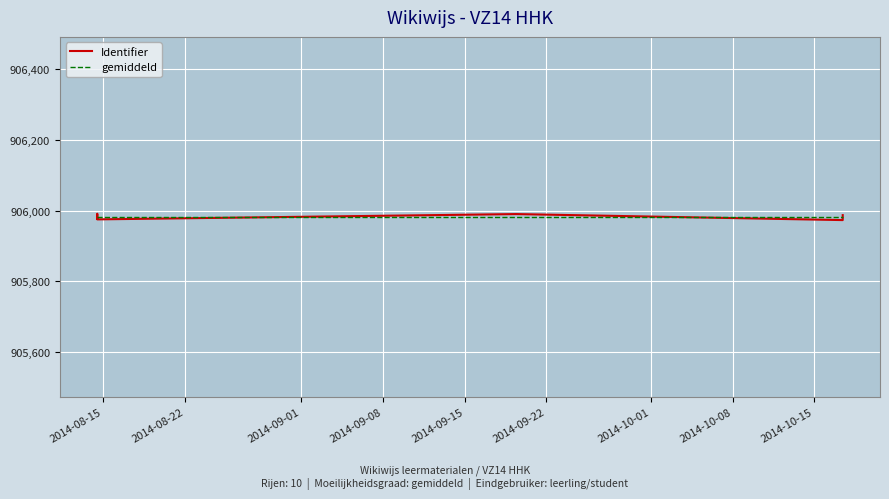

Which series has the largest range (max minus min)?

Identifier